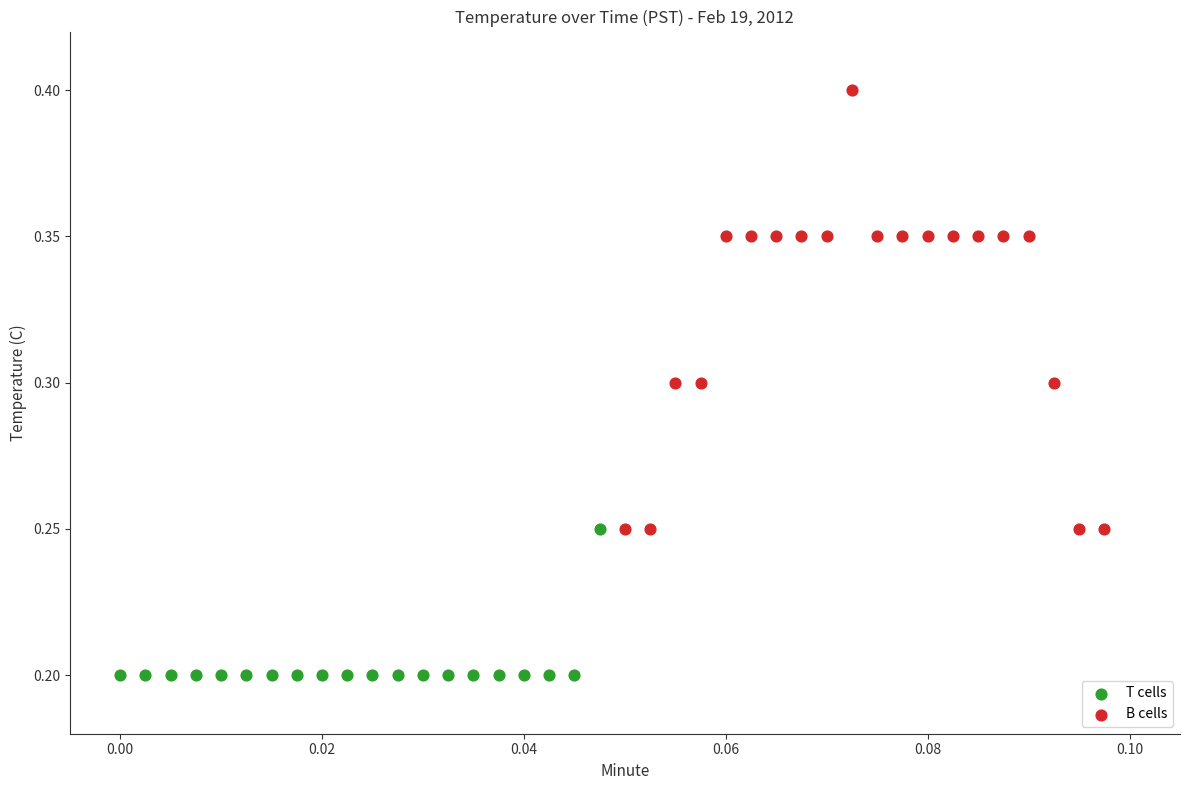

Which series reaches the minimum Y coordinate?

T cells